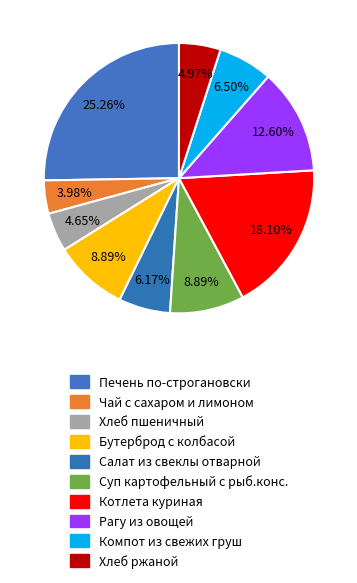

Does Хлеб ржаной account for over 50% of the chart?

No